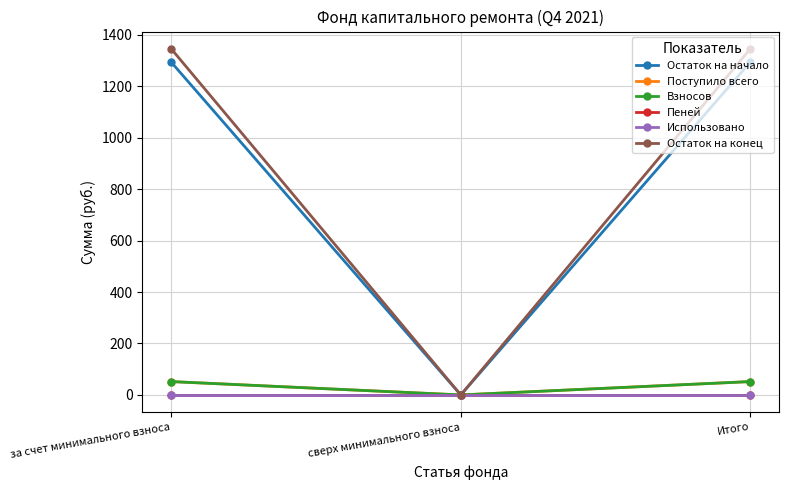

Where is Взносов nearest to the value 25?

сверх минимального взноса